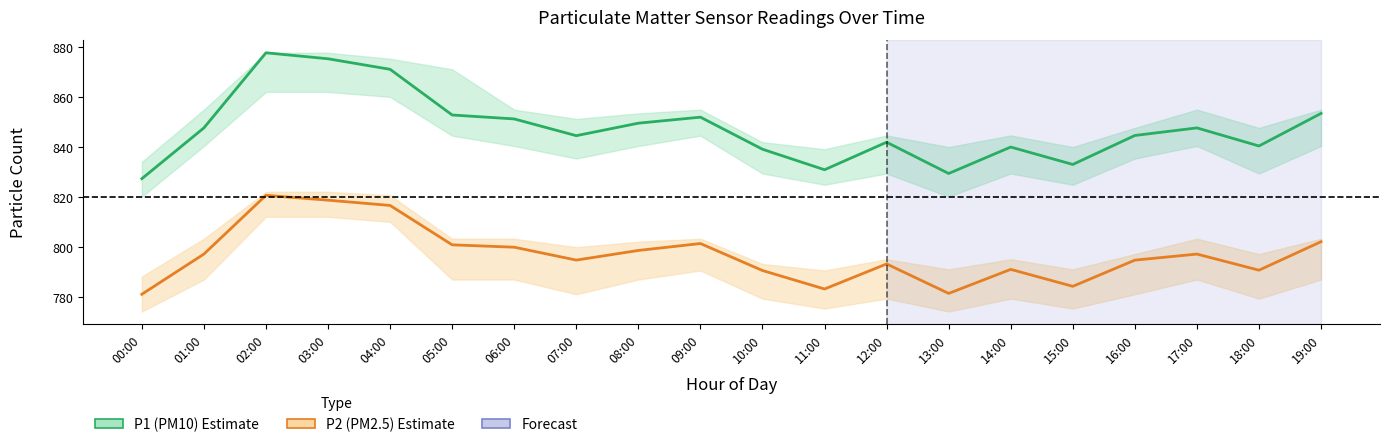

At which label is P1 (PM10) closest to 852?

09:00